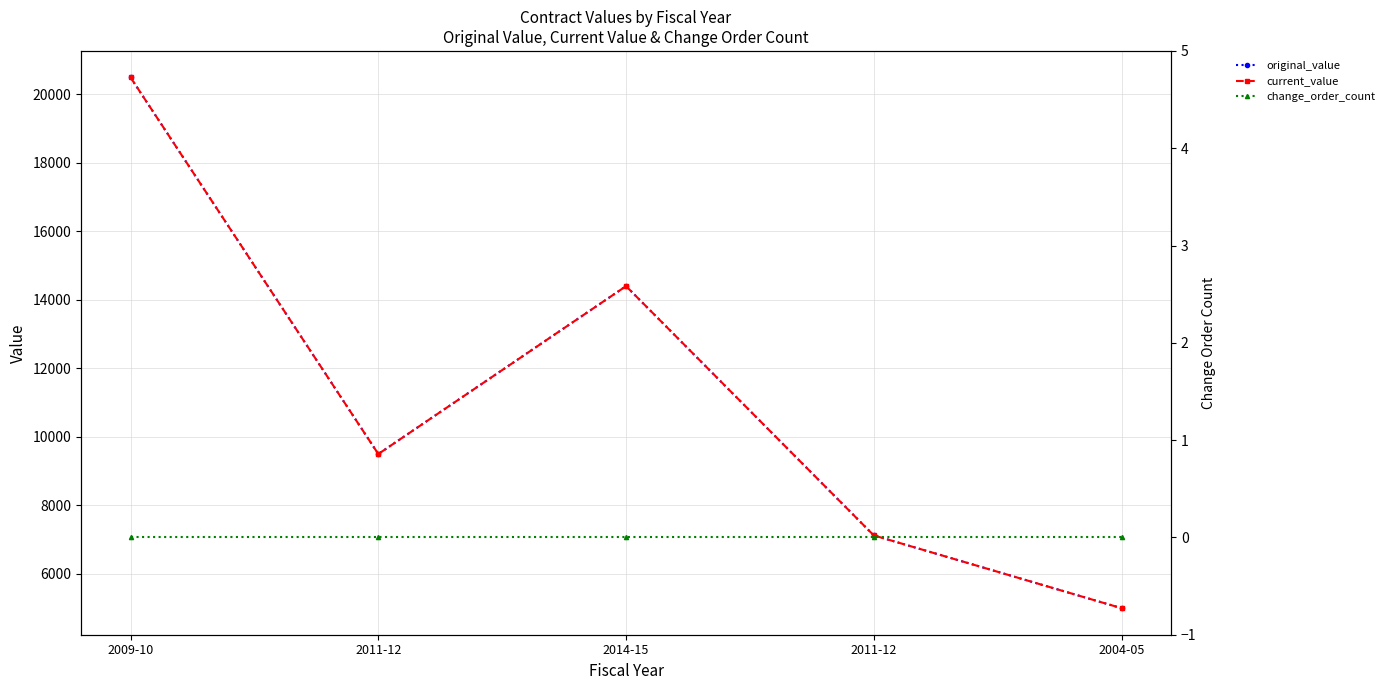

What is the maximum value for original_value?

20490.8